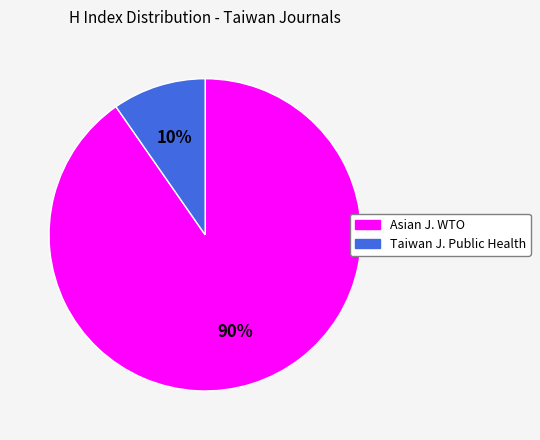

To the nearest percent, what is the average slice percentage?

50%